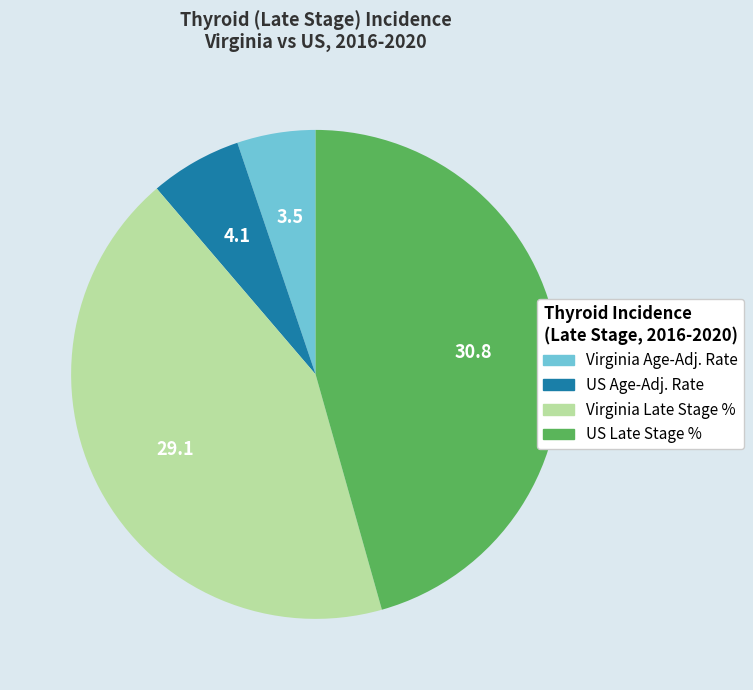

Is there a majority slice in this chart?

No